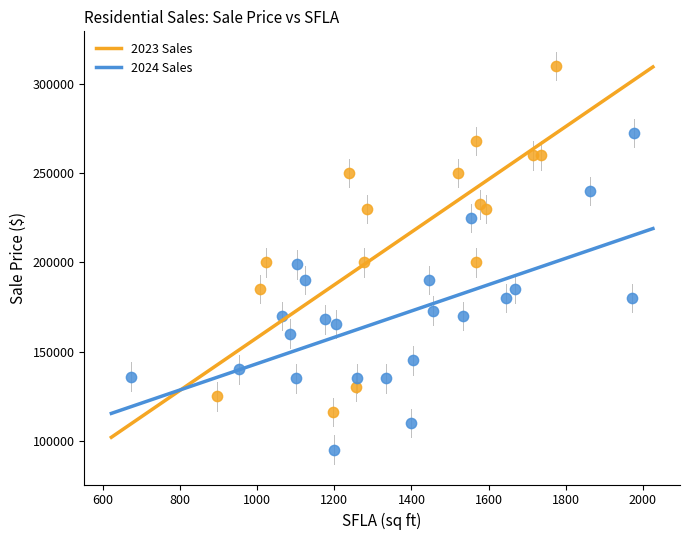

What are all the series names shown in the legend?

2023 Sales, 2024 Sales